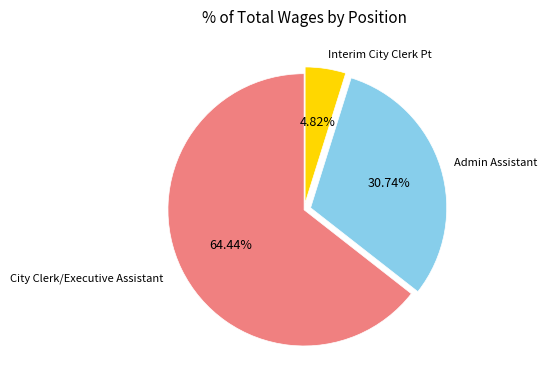

Is there any slice that represents more than half of the pie?

Yes